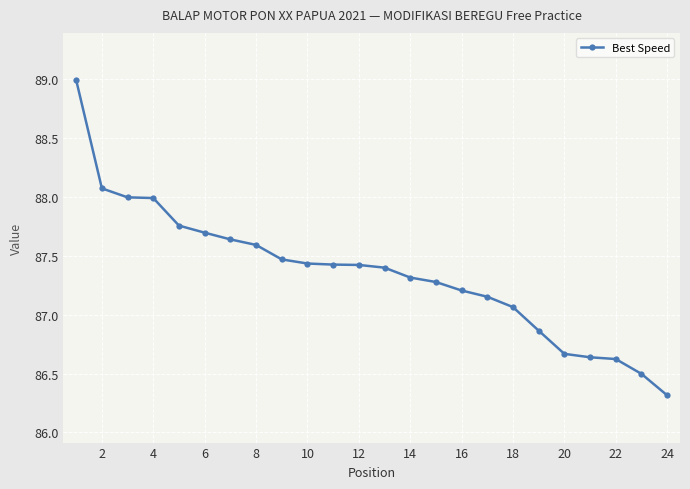

What is the maximum value shown in the chart?

89.0